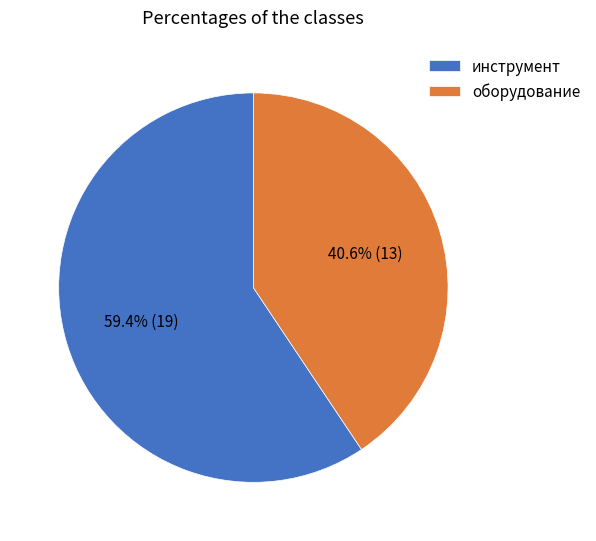

Does оборудование account for over 50% of the chart?

No